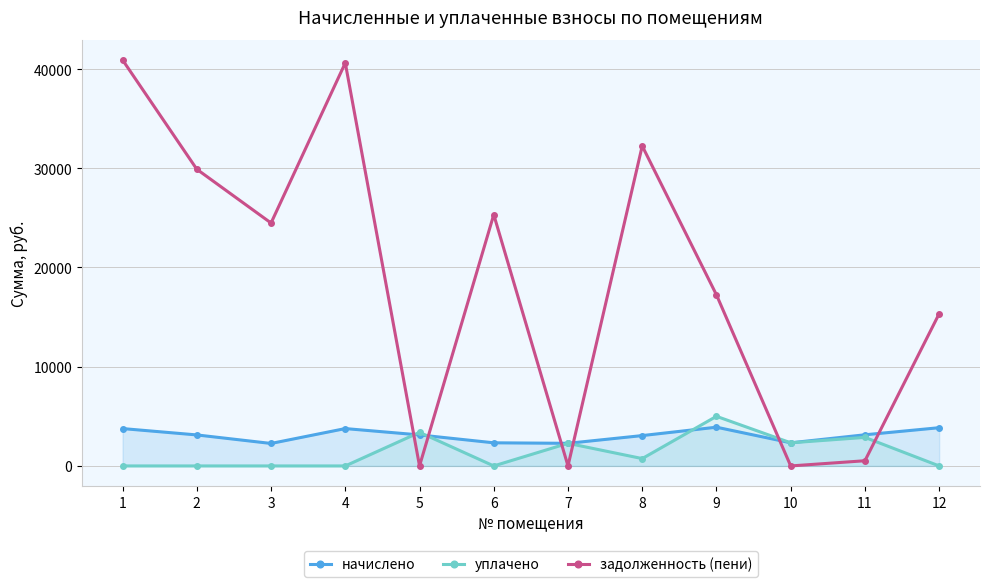

What is the spread (max minus min) of values at 10?

2330.9